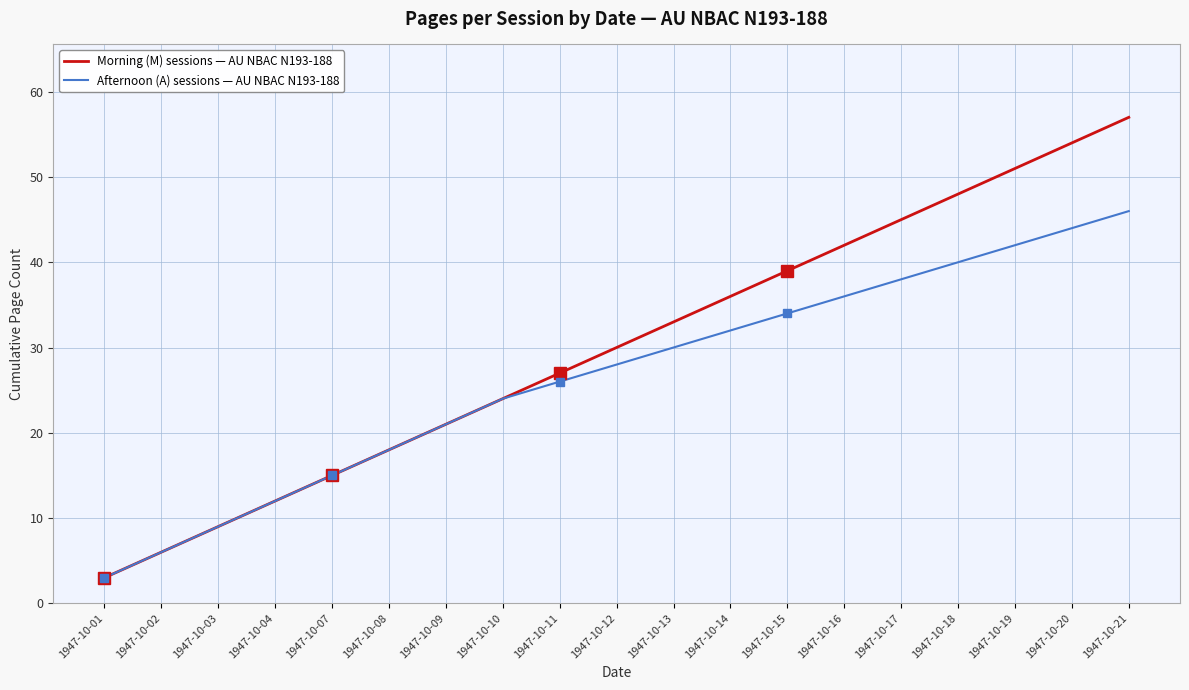

Which series has the widest spread of values?

Morning (M) sessions — AU NBAC N193-188